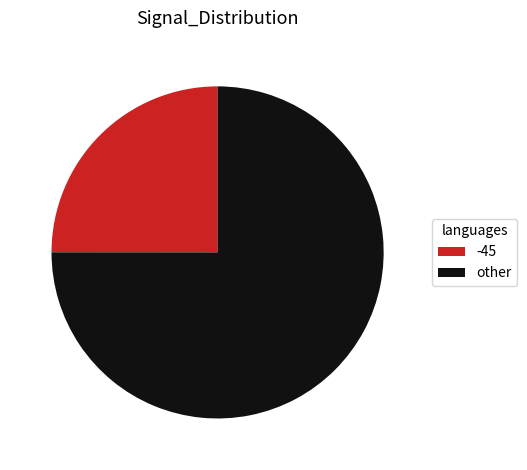

Count the number of slices in the pie.

2